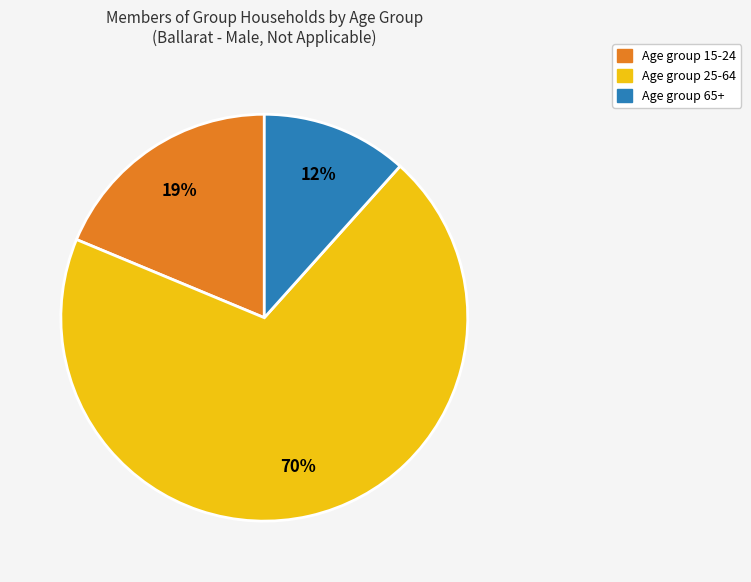

Count the number of slices in the pie.

3